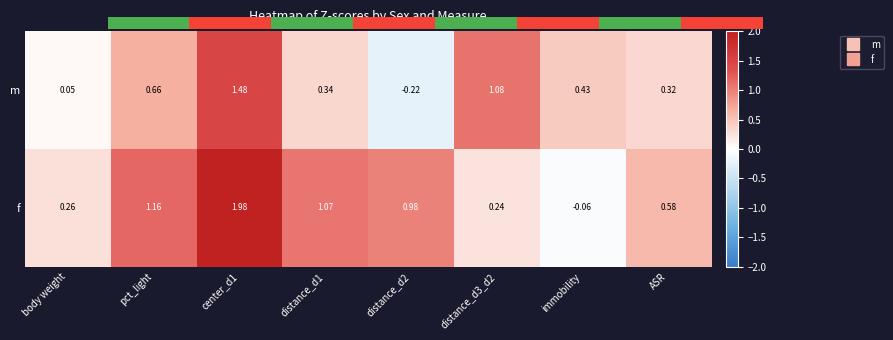

Count the number of data series in this chart.

2